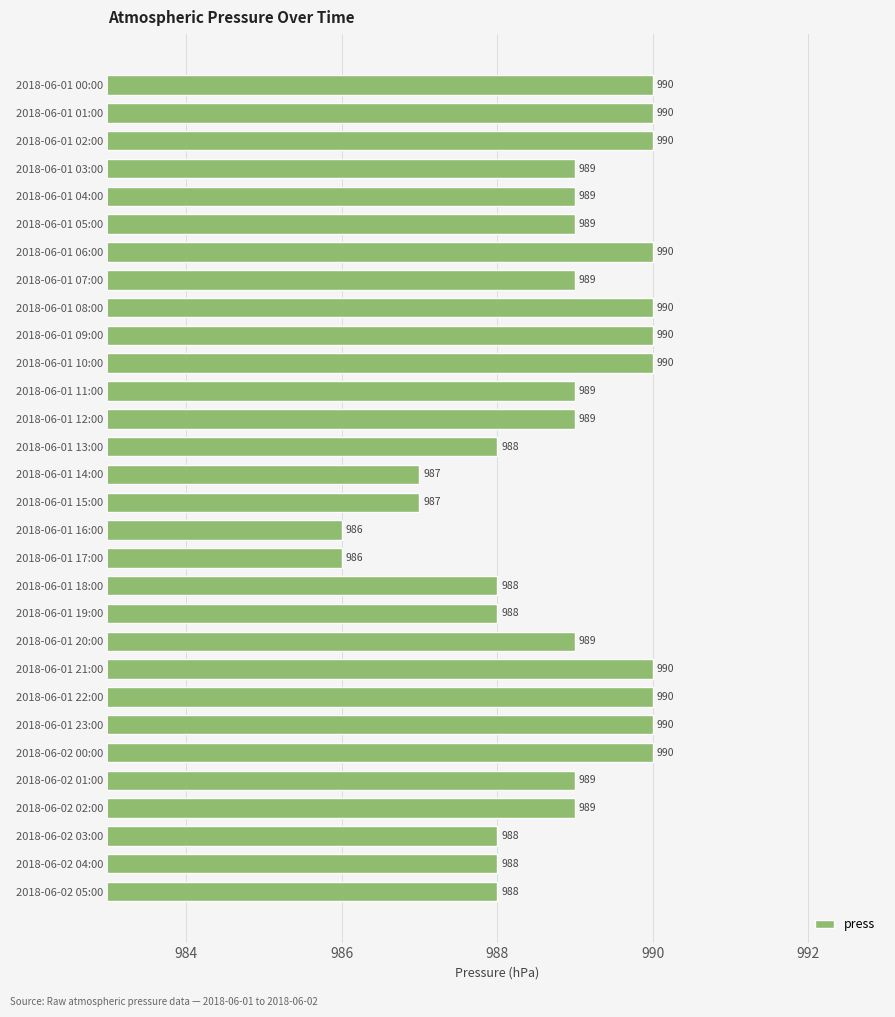

Reading top to bottom, transcribe all the data shown in this chart.

2018-06-01 00:00=990	2018-06-01 01:00=990	2018-06-01 02:00=990	2018-06-01 03:00=989	2018-06-01 04:00=989	2018-06-01 05:00=989	2018-06-01 06:00=990	2018-06-01 07:00=989	2018-06-01 08:00=990	2018-06-01 09:00=990	2018-06-01 10:00=990	2018-06-01 11:00=989	2018-06-01 12:00=989	2018-06-01 13:00=988	2018-06-01 14:00=987	2018-06-01 15:00=987	2018-06-01 16:00=986	2018-06-01 17:00=986	2018-06-01 18:00=988	2018-06-01 19:00=988	2018-06-01 20:00=989	2018-06-01 21:00=990	2018-06-01 22:00=990	2018-06-01 23:00=990	2018-06-02 00:00=990	2018-06-02 01:00=989	2018-06-02 02:00=989	2018-06-02 03:00=988	2018-06-02 04:00=988	2018-06-02 05:00=988